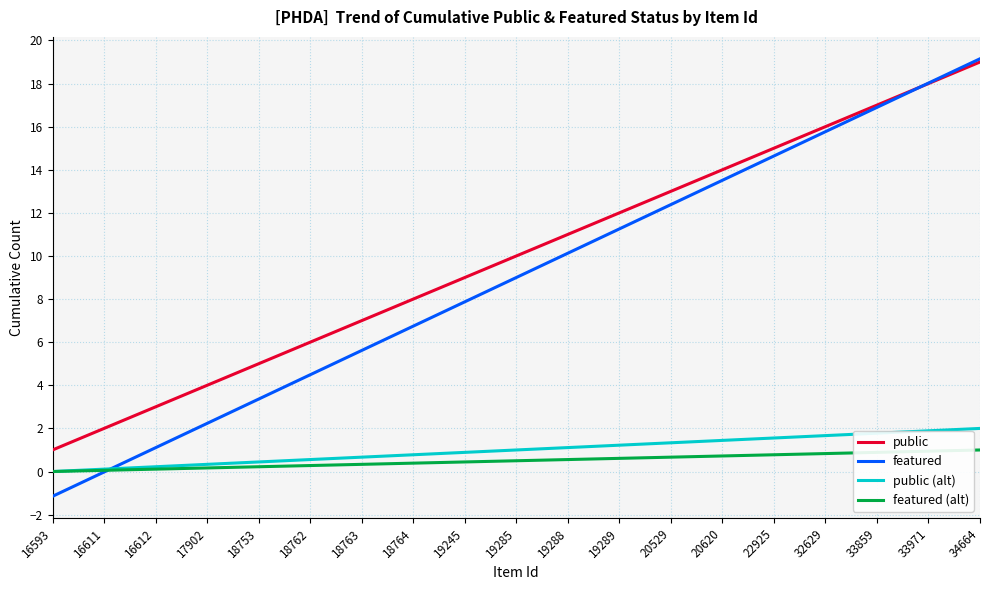

What is the spread (max minus min) of values at 20620?

13.3